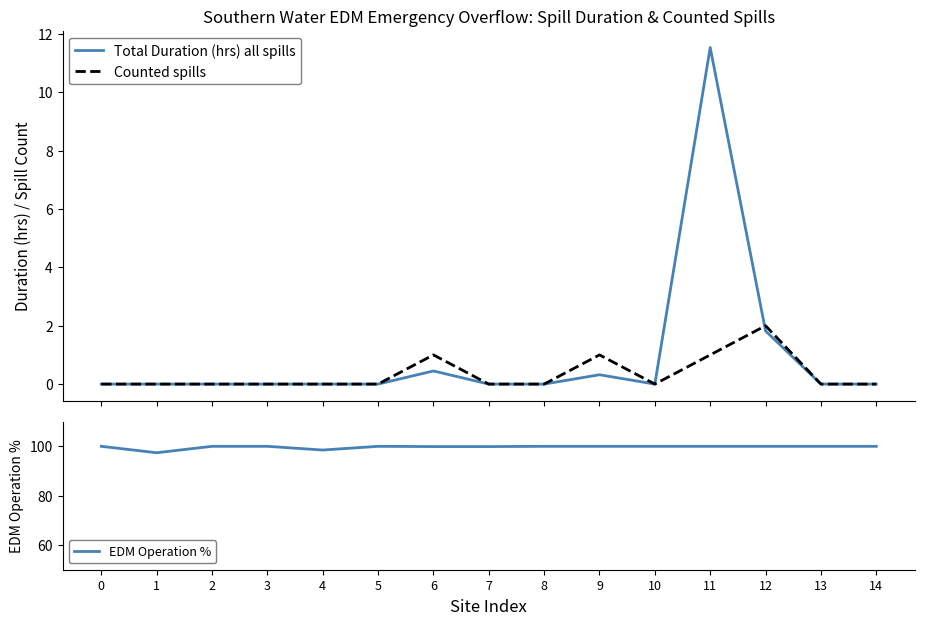

What is the total value across all series at 1?

97.4